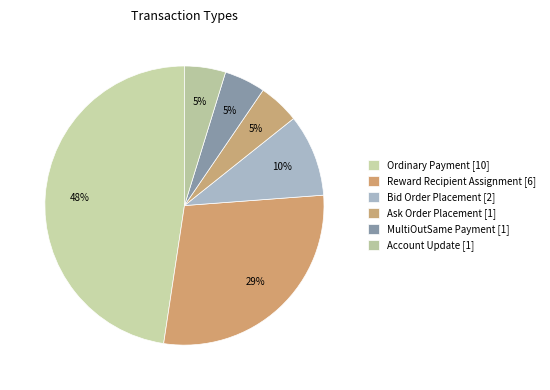

How many segments does this pie chart have?

6